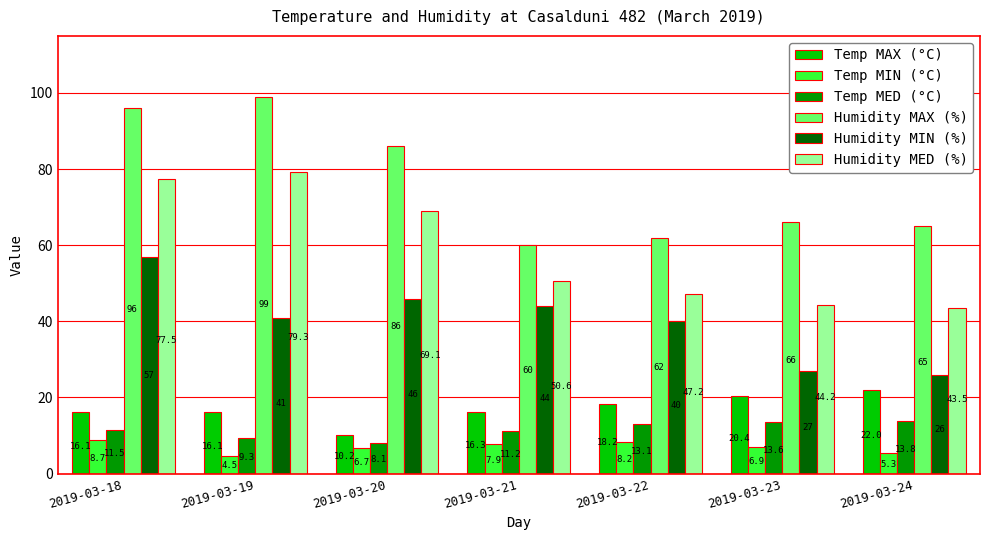

True or false: Temp MAX (°C) has a value of 16.3 at 2019-03-21.

True